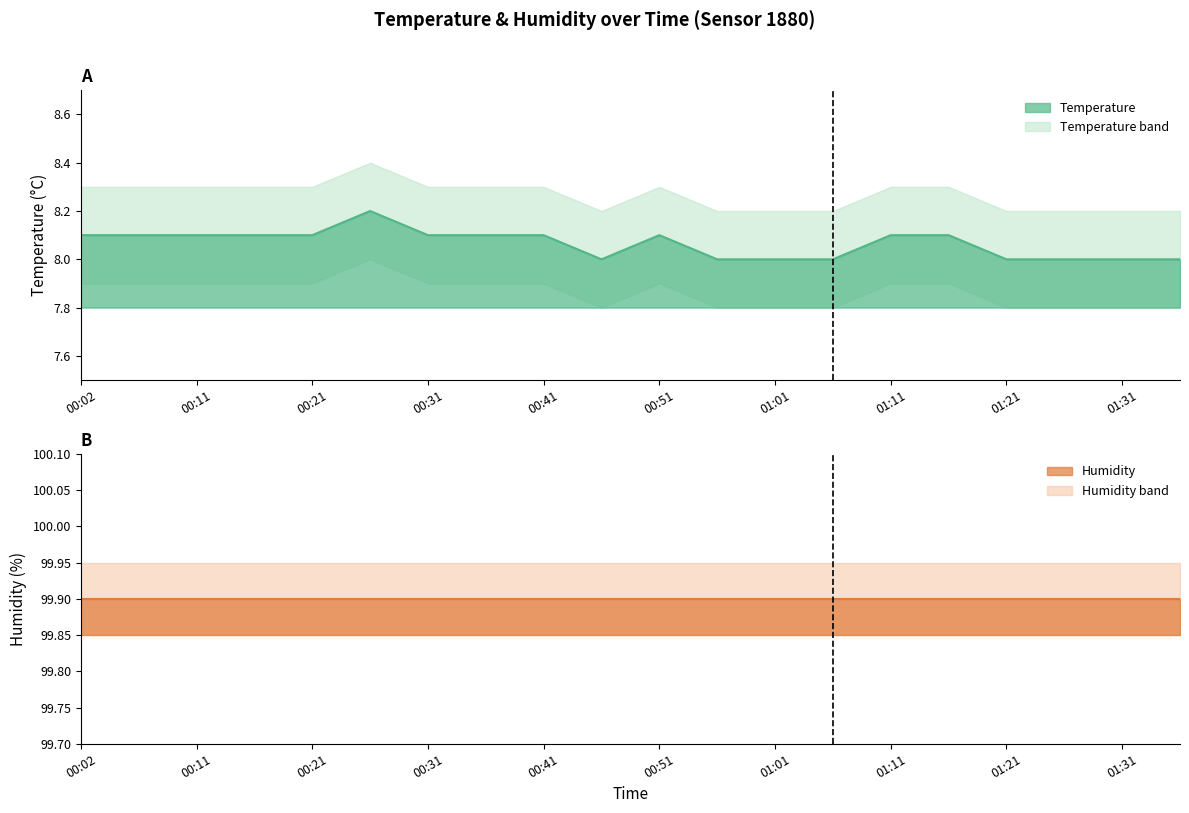

What is the sum of the humidity values at 01:21 and 00:26?

199.8